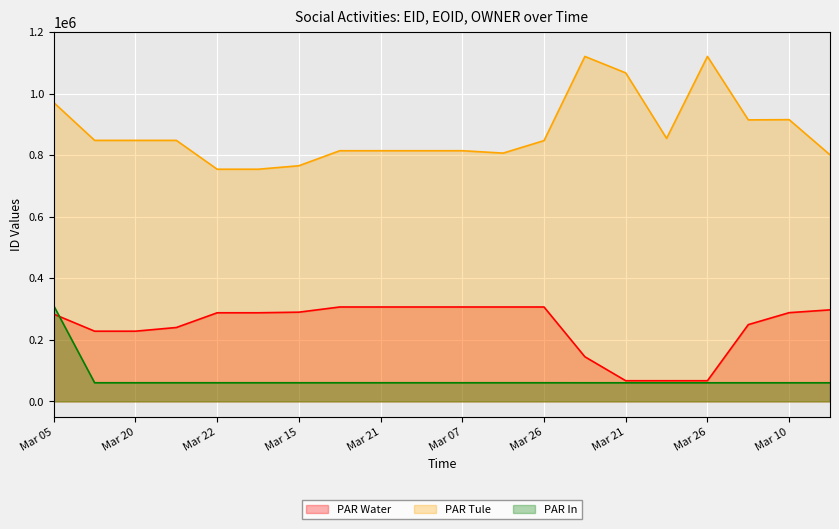

True or false: PAR Tule and PAR Water cross at least once.

False